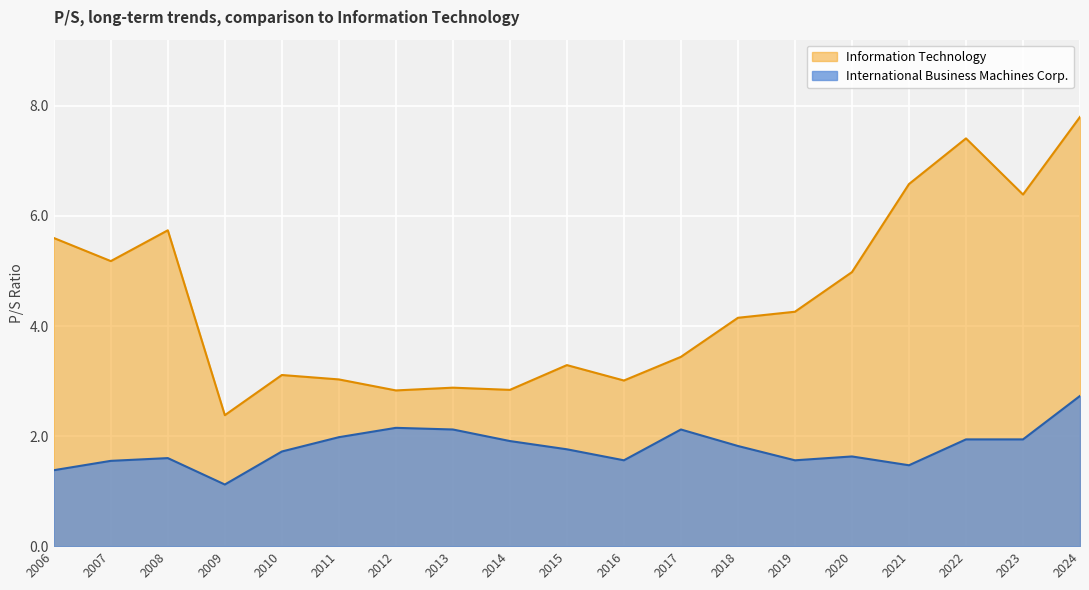

True or false: Information Technology has a value of 3.1 at 2010.

True